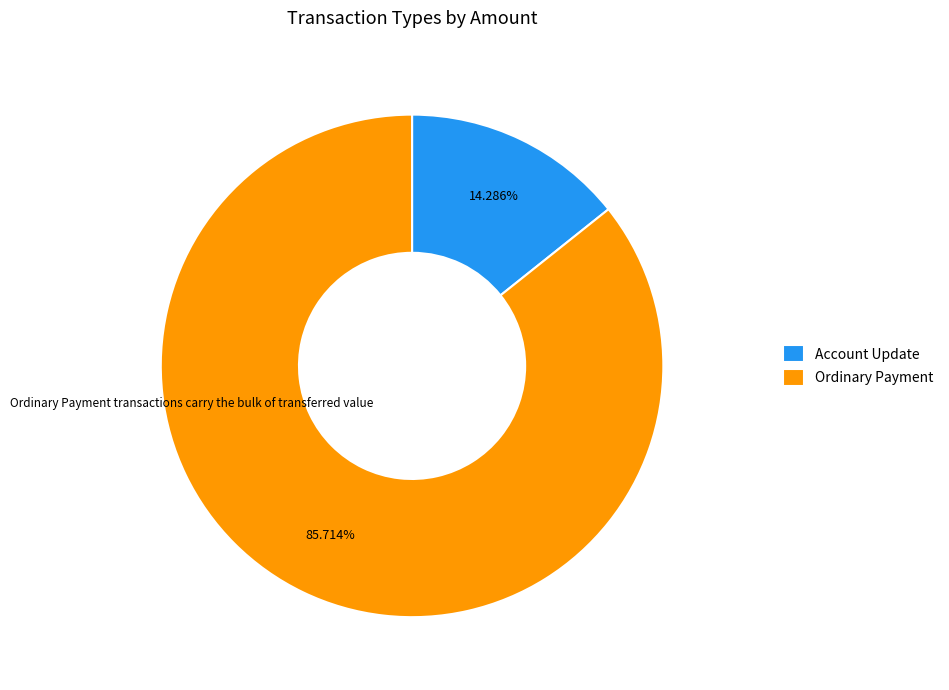

Combined, do Account Update and Ordinary Payment account for over 50%?

Yes